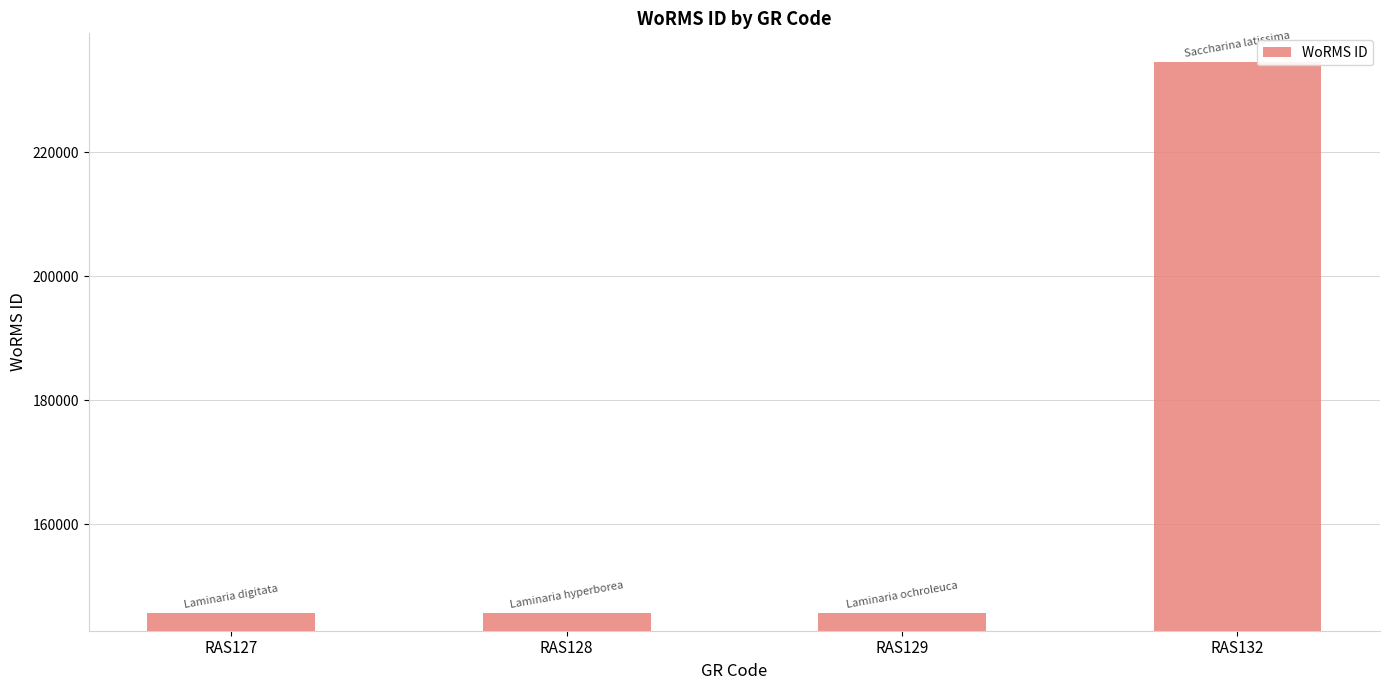

Is it true that the value at RAS129 is 198023?

False